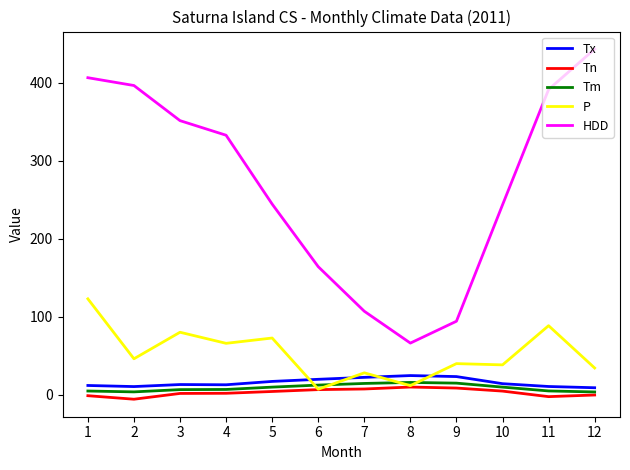

Is the value of Tx at 2 greater than the value of HDD at 2?

No